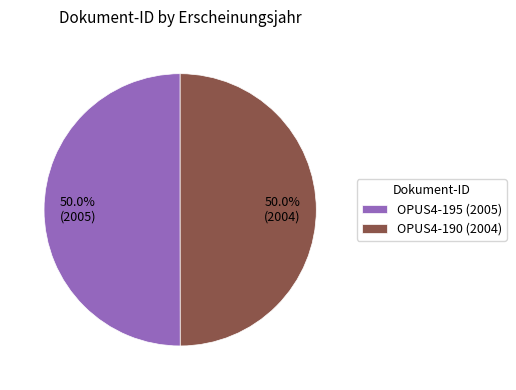

Combined, do OPUS4-195 and OPUS4-190 account for over 50%?

Yes